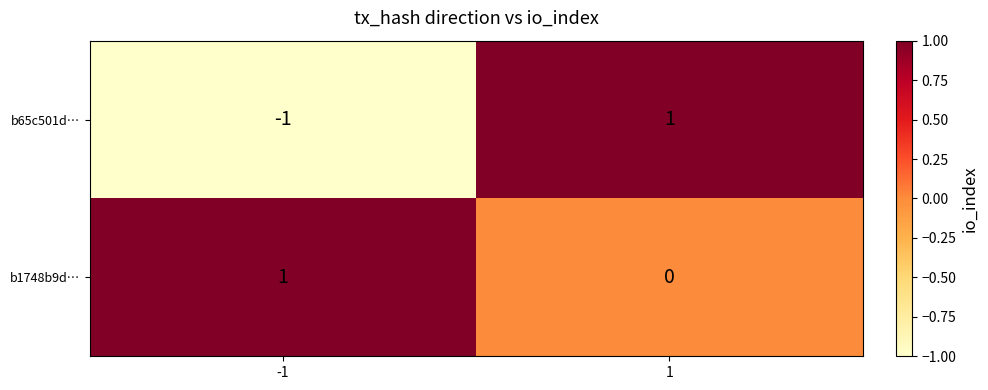

Which series has the largest total across all categories?

b1748b9d…